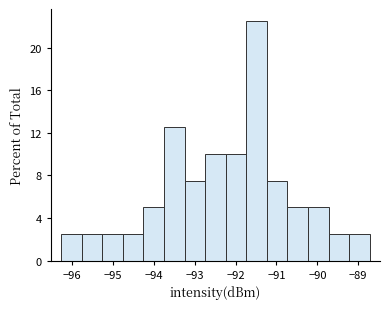

Reading left to right, list every bar in this chart as the range it spans on the x-axis followed by its height. Neither the bar edges nor the heights are printed on the chart, so give them approximately, as read against the axes.

-96.3 to -95.8: 2.5
-95.8 to -95.3: 2.5
-95.3 to -94.8: 2.5
-94.8 to -94.3: 2.5
-94.3 to -93.8: 5.0
-93.8 to -93.2: 12.5
-93.2 to -92.7: 7.5
-92.7 to -92.2: 10.0
-92.2 to -91.7: 10.0
-91.7 to -91.2: 22.5
-91.2 to -90.7: 7.5
-90.7 to -90.2: 5.0
-90.2 to -89.7: 5.0
-89.7 to -89.2: 2.5
-89.2 to -88.7: 2.5